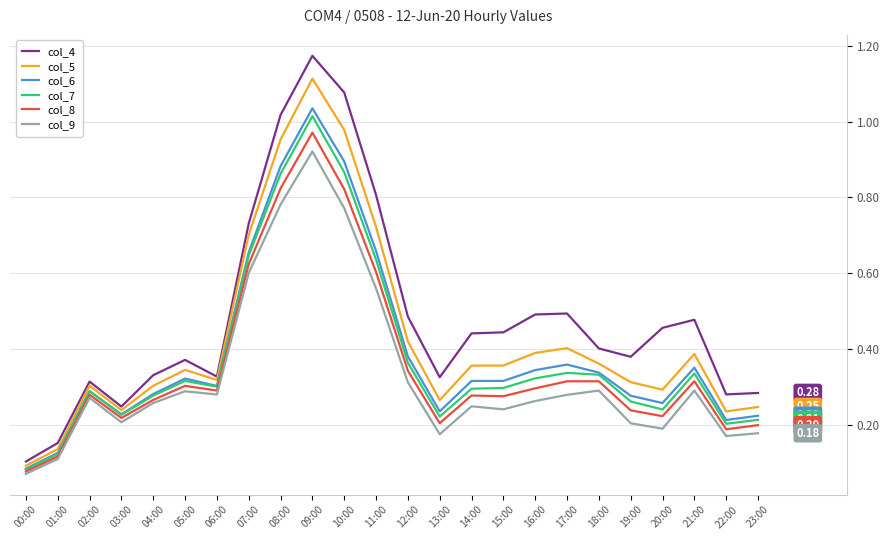

Which series has the largest range (max minus min)?

col_4